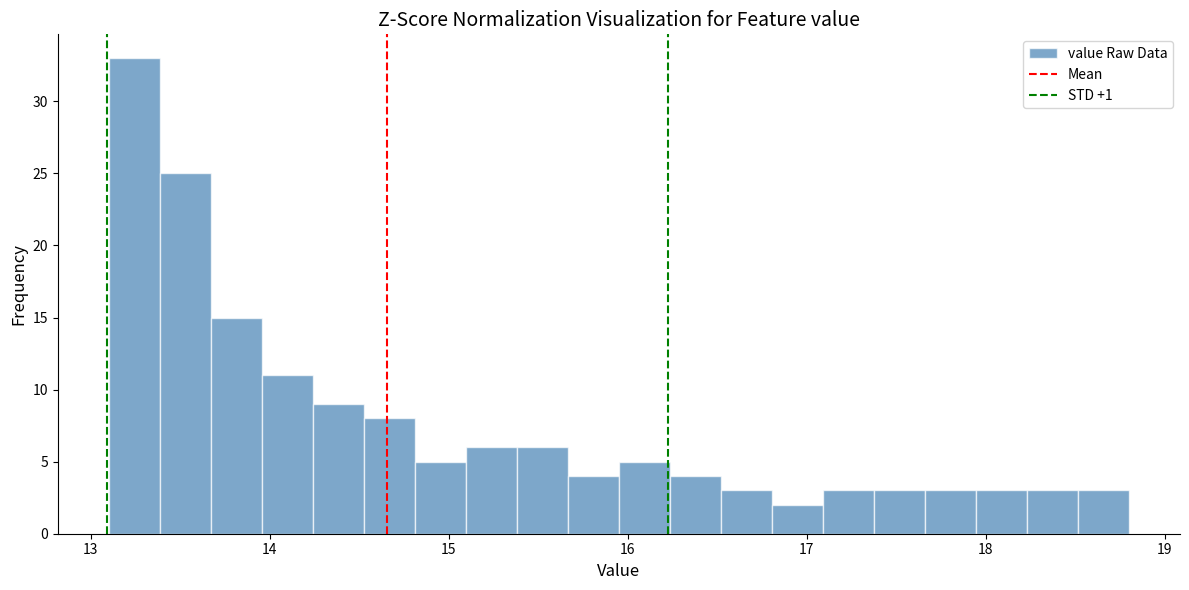

Read against the x-axis, roughly where is the centre of the tallest bar?

13.2